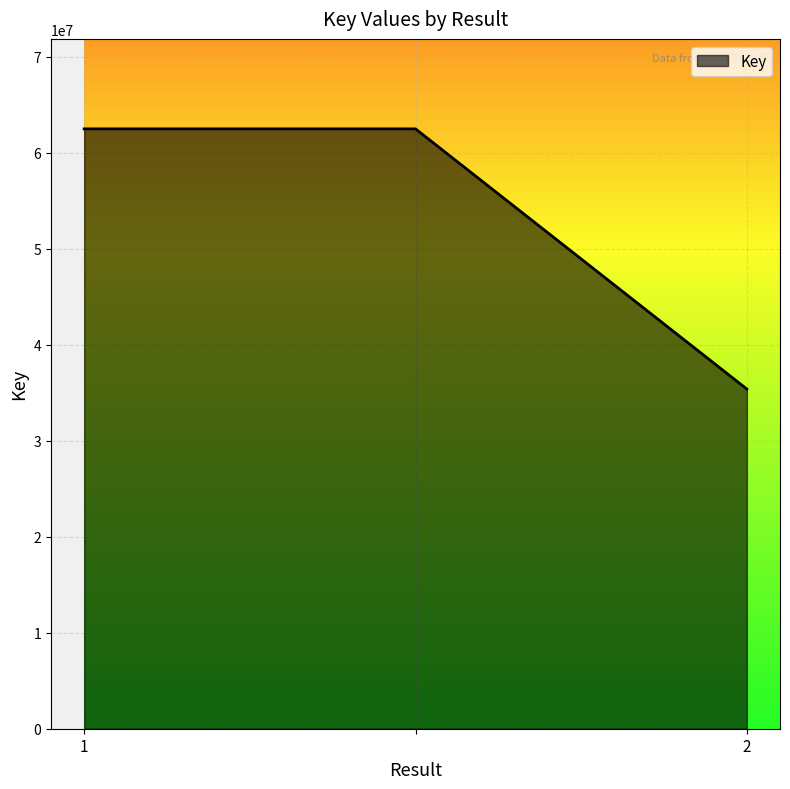

How many values are between 35380373 and 62481407?

3